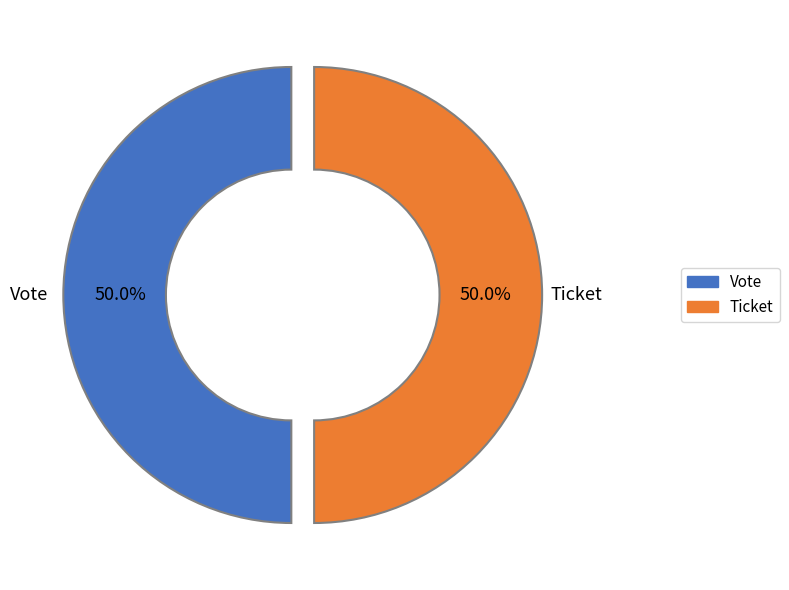

Approximately how many times larger is the value at Ticket compared to Vote?

1.0